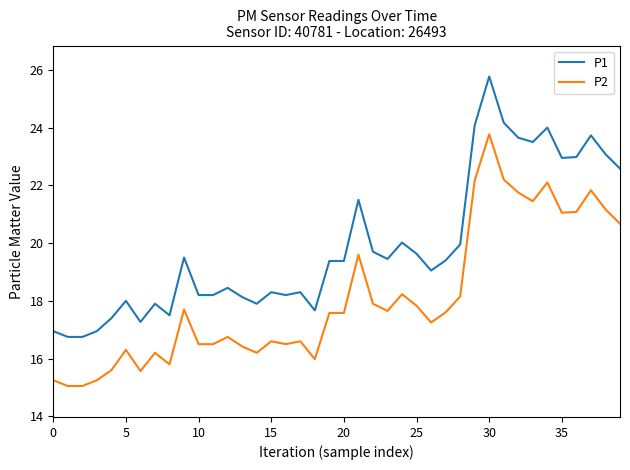

What is the maximum value shown in the chart?

25.8